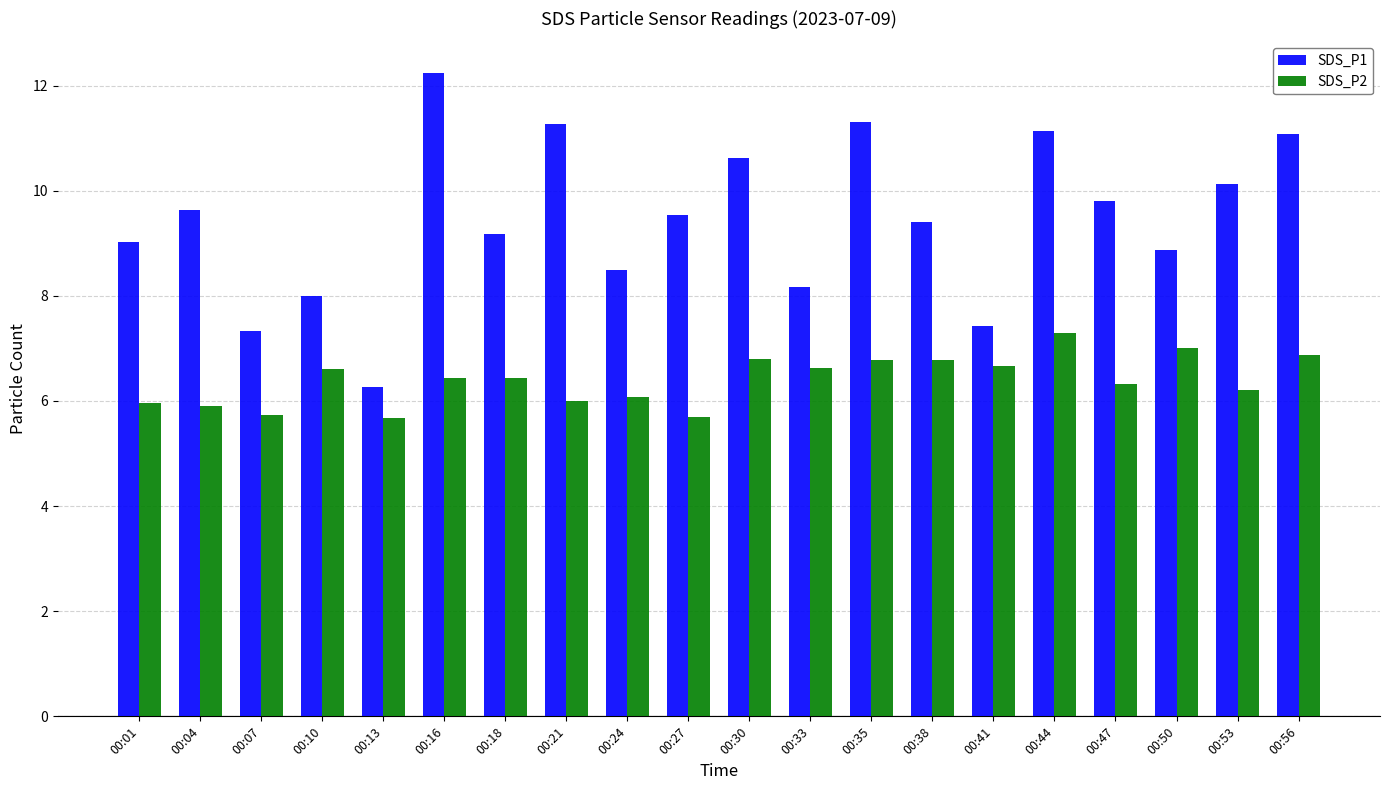

Which series has the largest range (max minus min)?

SDS_P1